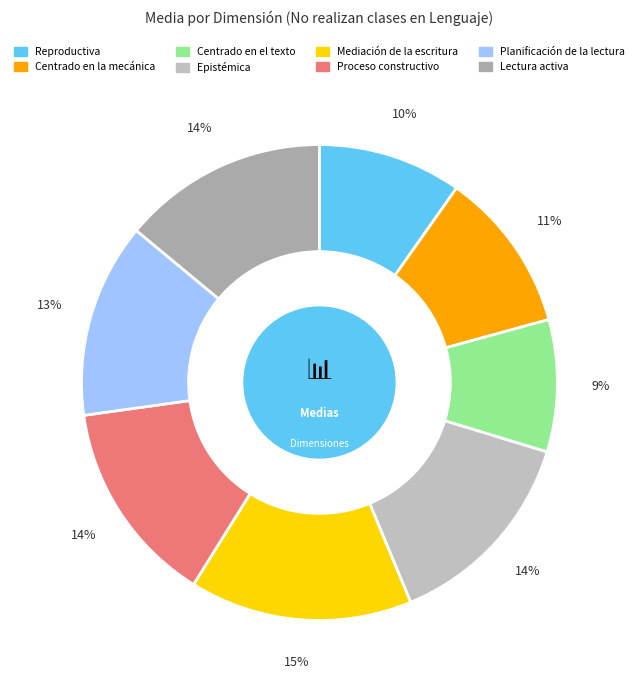

To the nearest percent, what portion does Mediación de la escritura represent?

15%